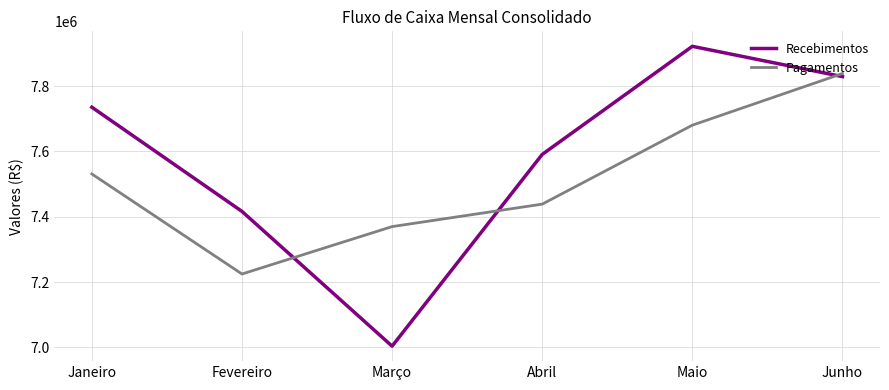

What are all the series names shown in the legend?

Recebimentos, Pagamentos